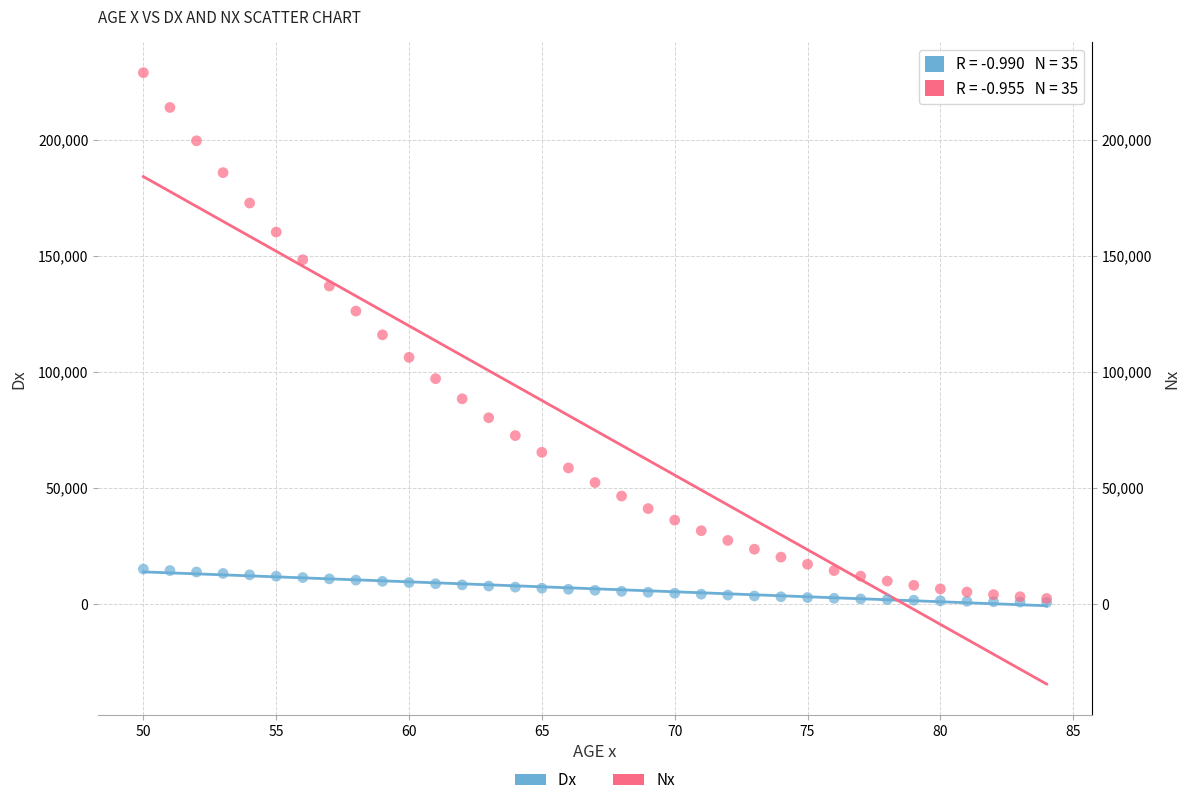

Which series has the widest spread of Y values?

Nx